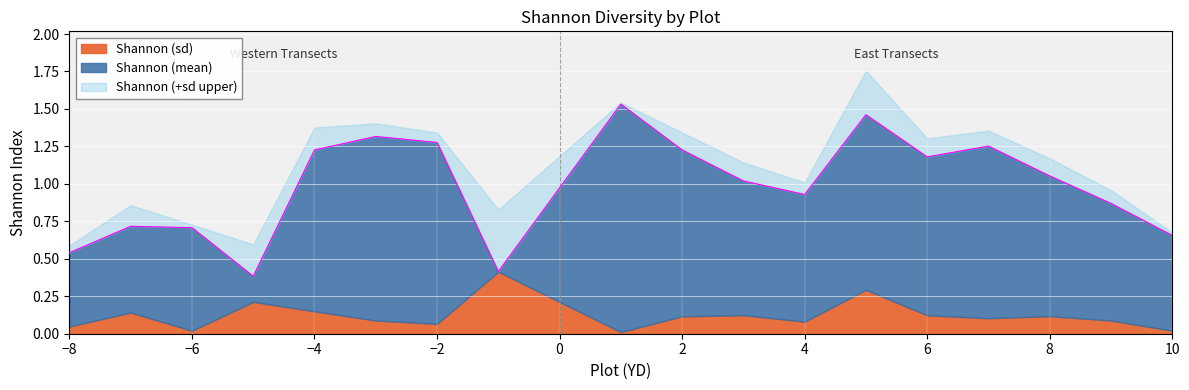

Where is the data nearest to the value 0?

-5